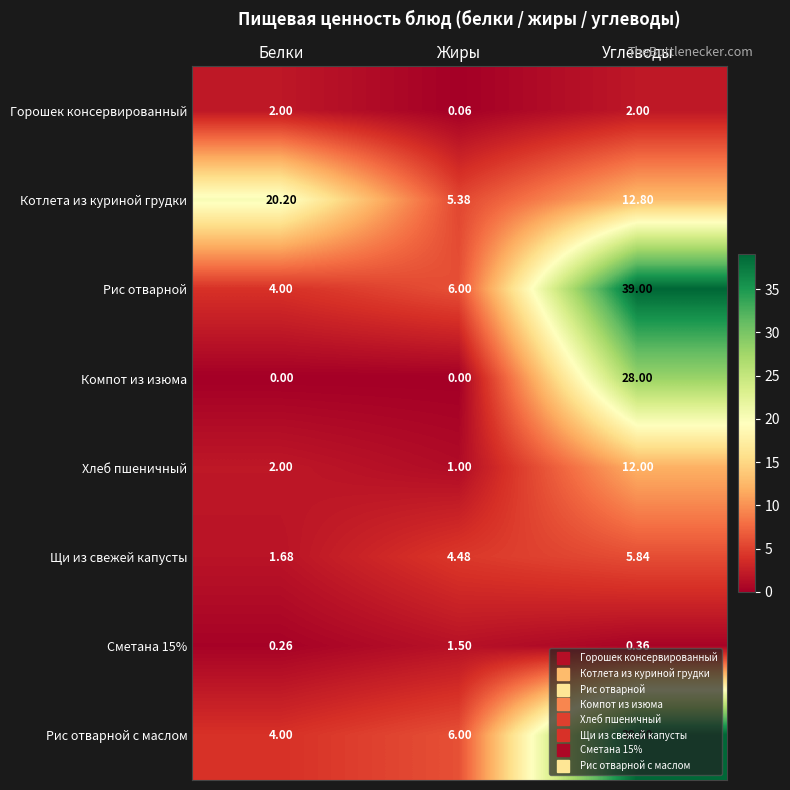

At which category is the sum across all series the highest?

Углеводы